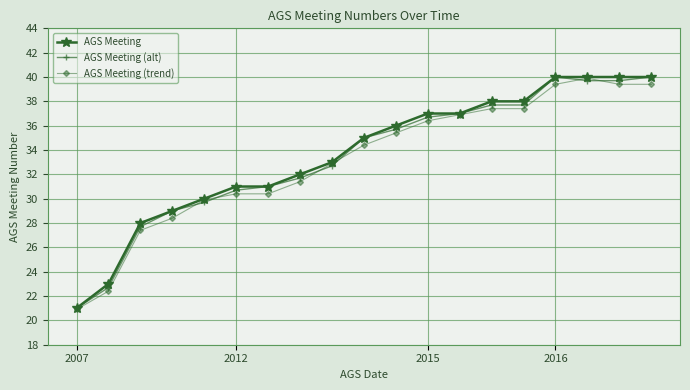

What is the value of the AGS Meeting (alt) point at the 17th from the left?

39.7